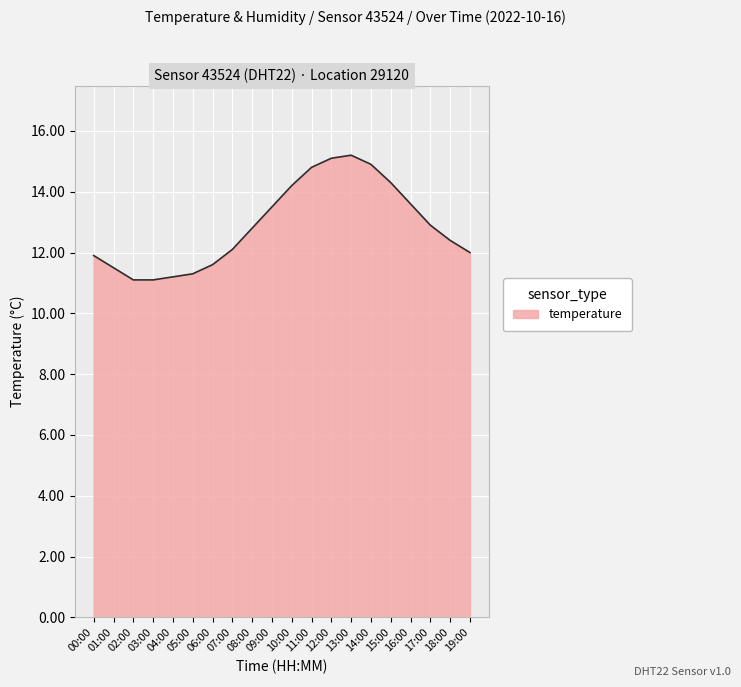

Reading left to right, what are all the values shown in this chart?

00:00=11.9	01:00=11.5	02:00=11.1	03:00=11.1	04:00=11.2	05:00=11.3	06:00=11.6	07:00=12.1	08:00=12.8	09:00=13.5	10:00=14.2	11:00=14.8	12:00=15.1	13:00=15.2	14:00=14.9	15:00=14.3	16:00=13.6	17:00=12.9	18:00=12.4	19:00=12.0